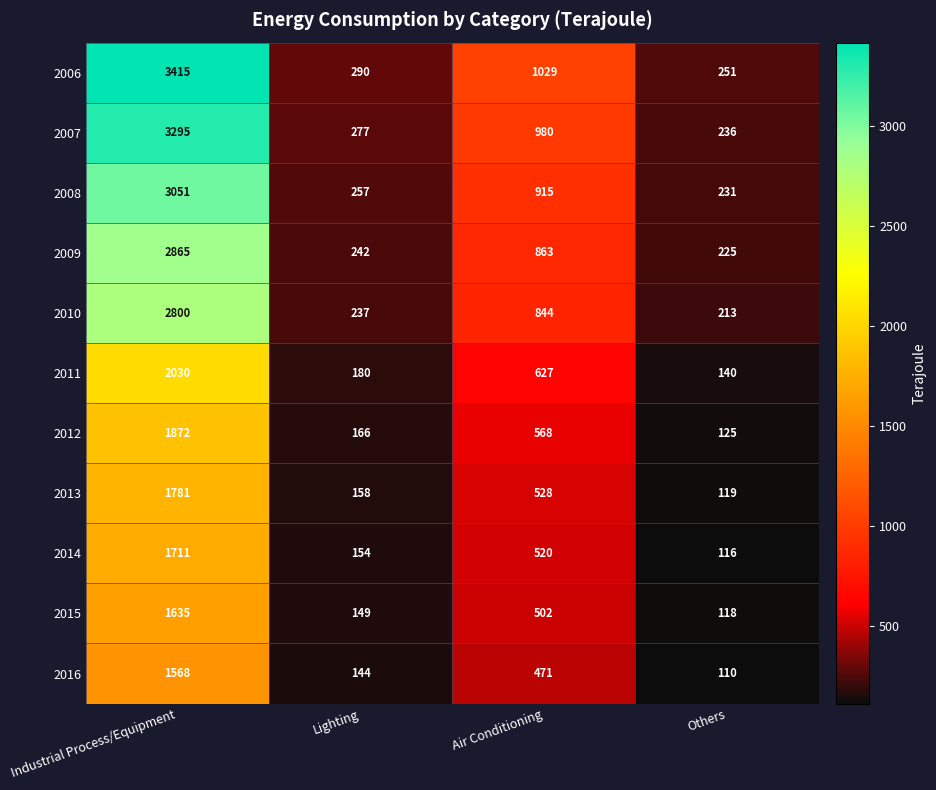

Is it true that 2007 equals 4370 at Industrial Process/Equipment?

False